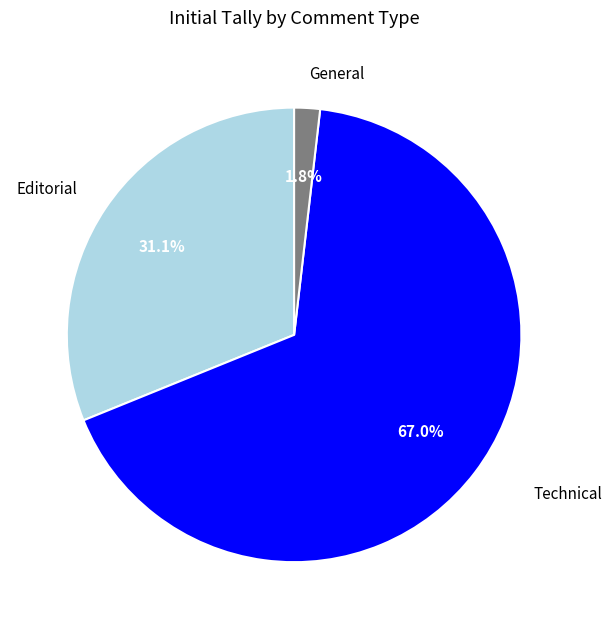

How many segments does this pie chart have?

3